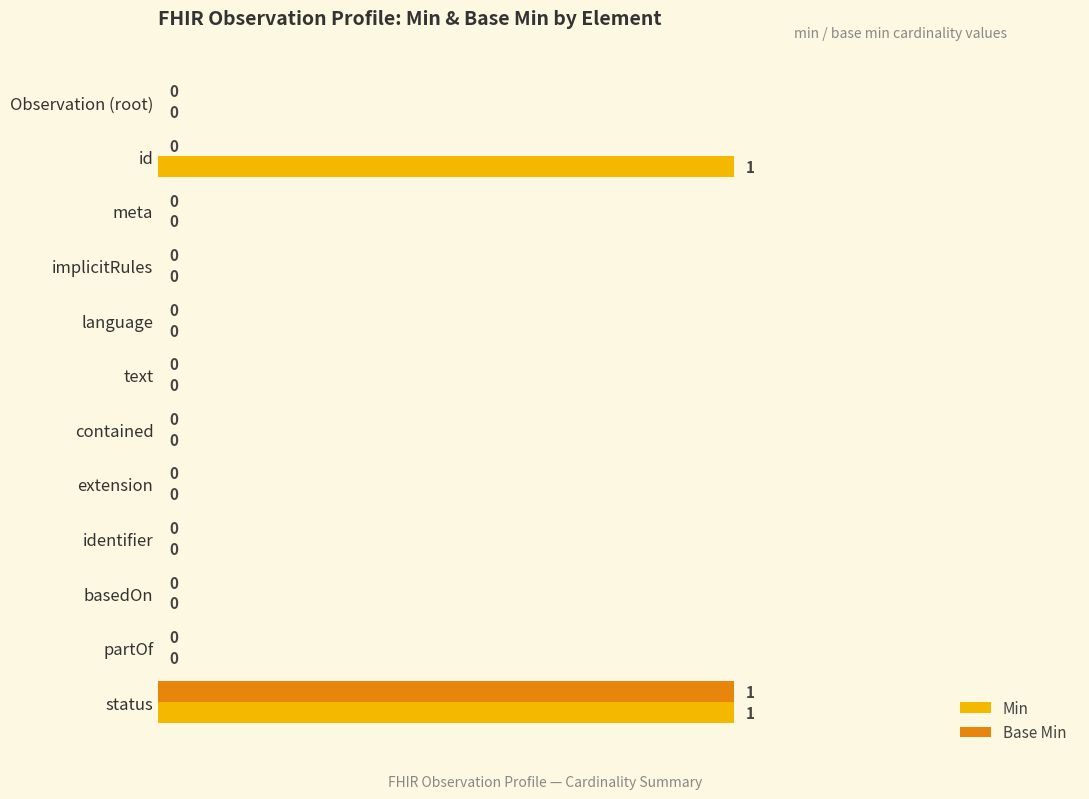

Count the number of data series in this chart.

2